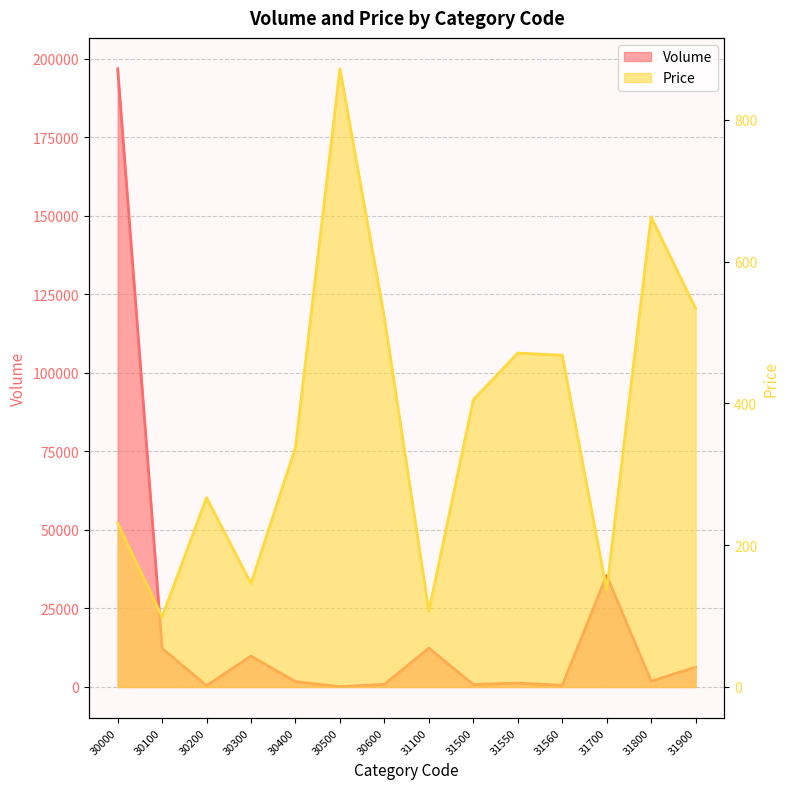

True or false: Volume has a value of 173 at 30500.

False